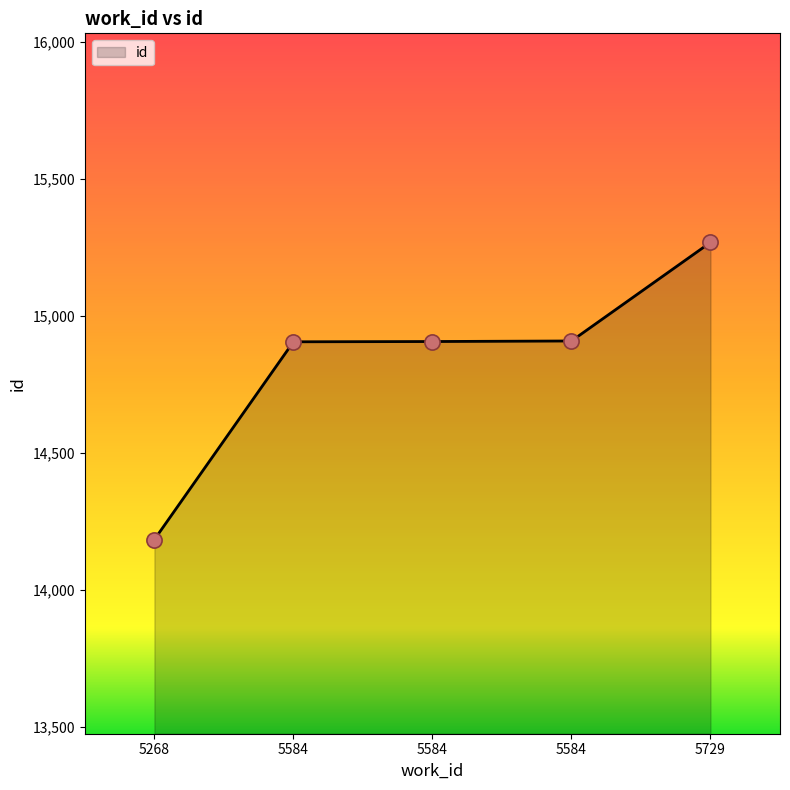

What is the change in value from 5584 to 5584?

+2